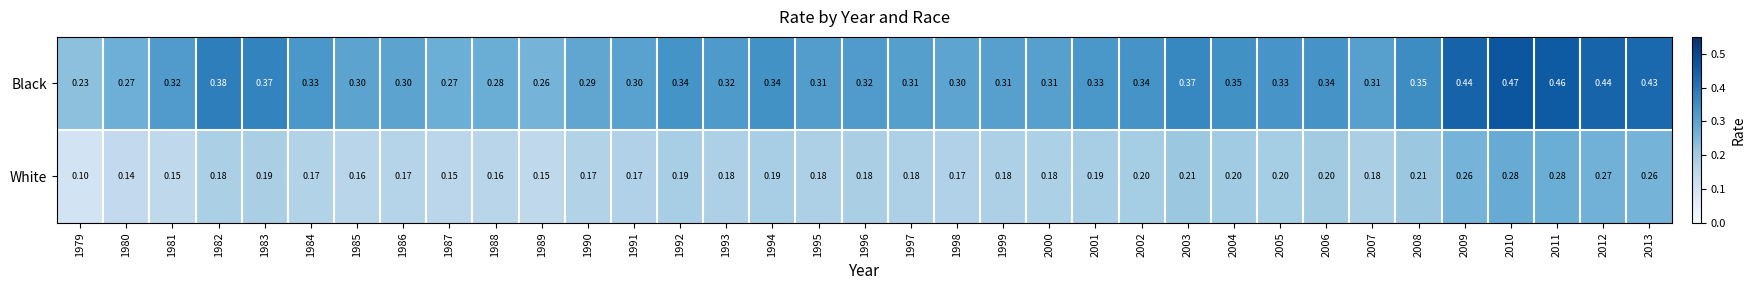

Which series has the widest spread of values?

Black